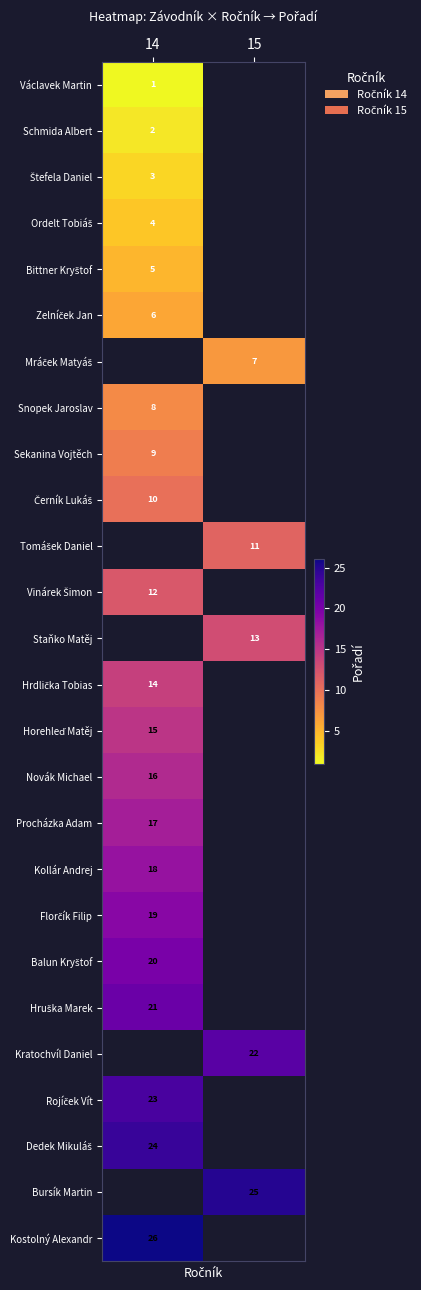

True or false: Bursík Martin has a value of 25 at 15.

True